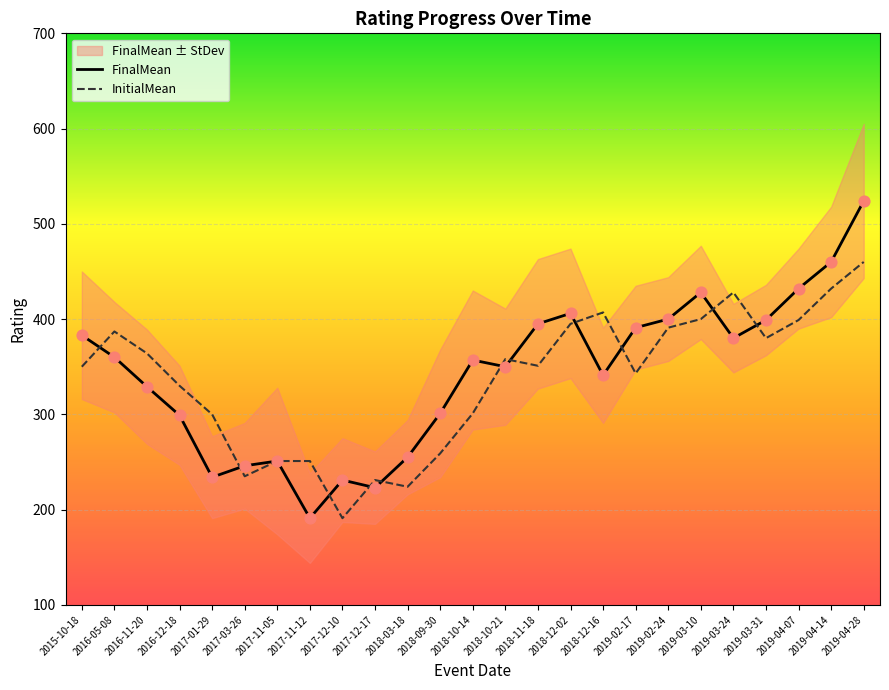

Which series has the largest Y range (max minus min)?

FinalMean